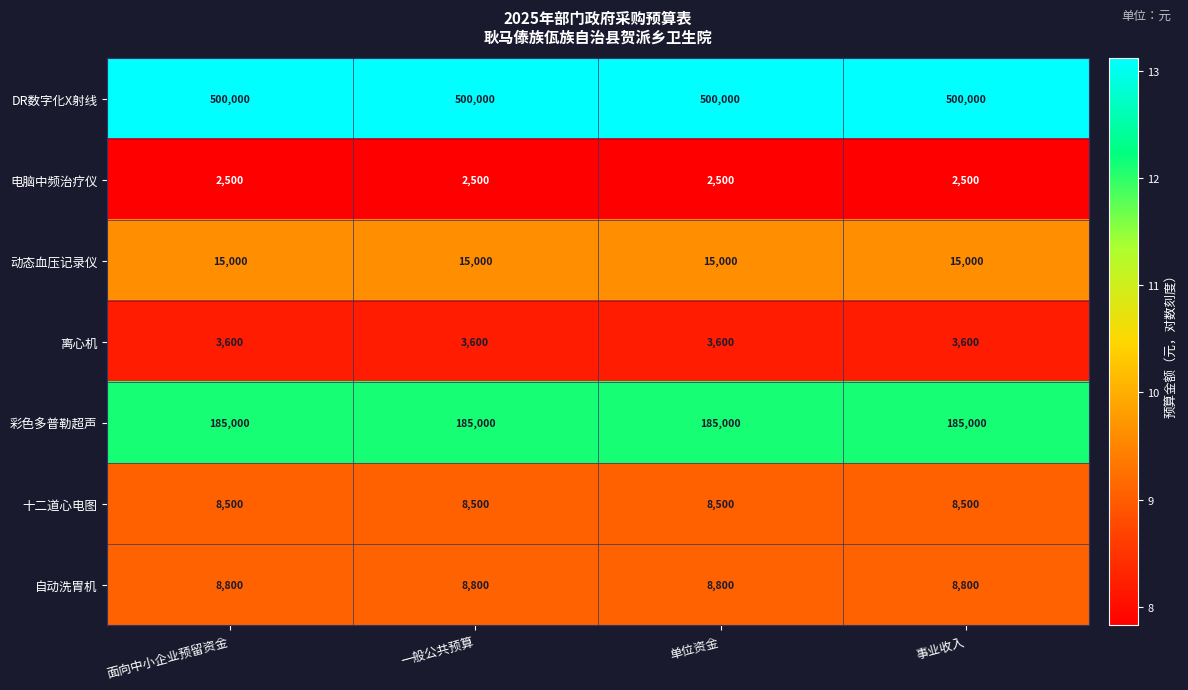

What is the smallest value displayed?

2500